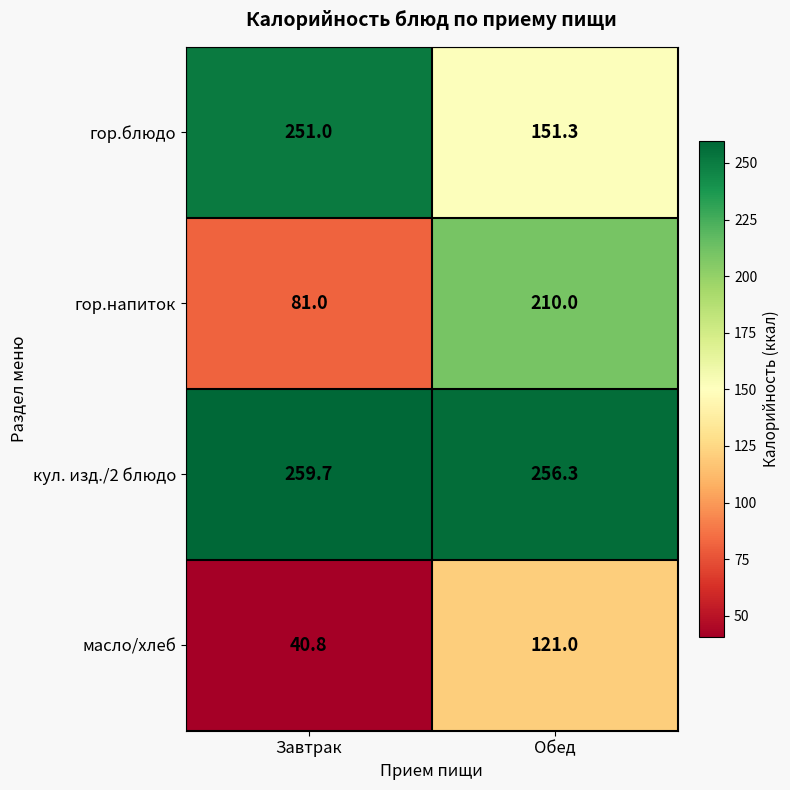

Reading left to right, what are all the values shown in this chart?

гор.блюдо: Завтрак=251.0	Обед=151.3
гор.напиток: Завтрак=81.0	Обед=210.0
кул. изд./2 блюдо: Завтрак=259.7	Обед=256.3
масло/хлеб: Завтрак=40.8	Обед=121.0